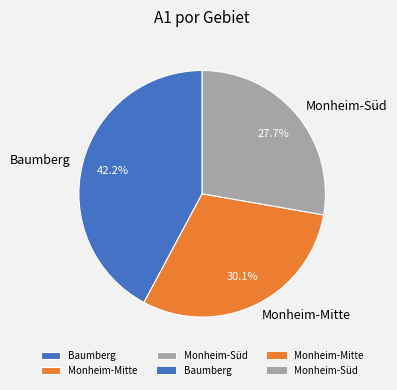

What is the ratio of the value at Monheim-Mitte to the value at Baumberg?

0.7